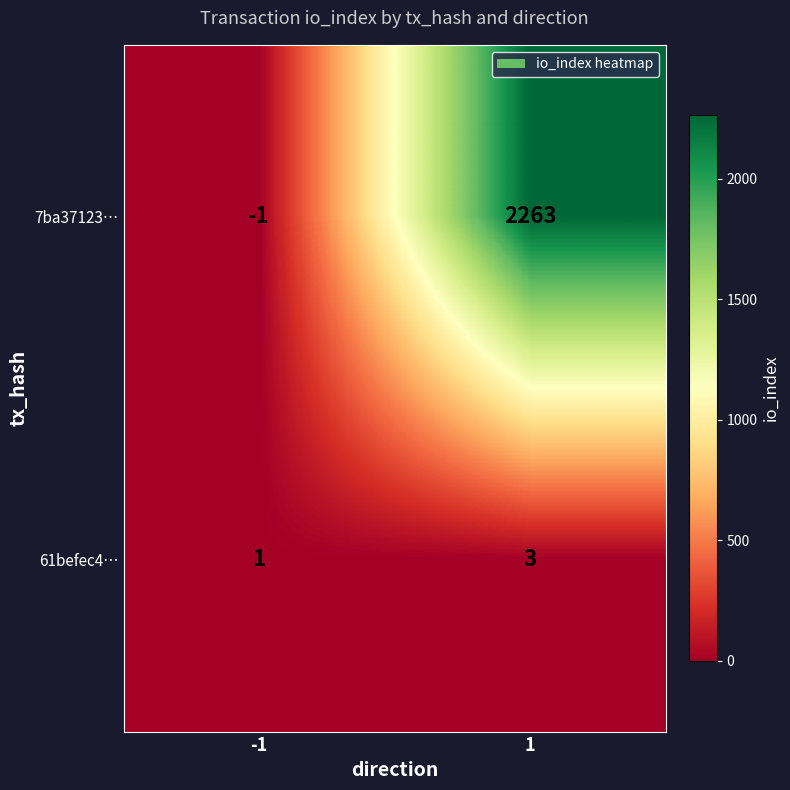

The value of 61befec4… at -1 is 0. True or false?

False